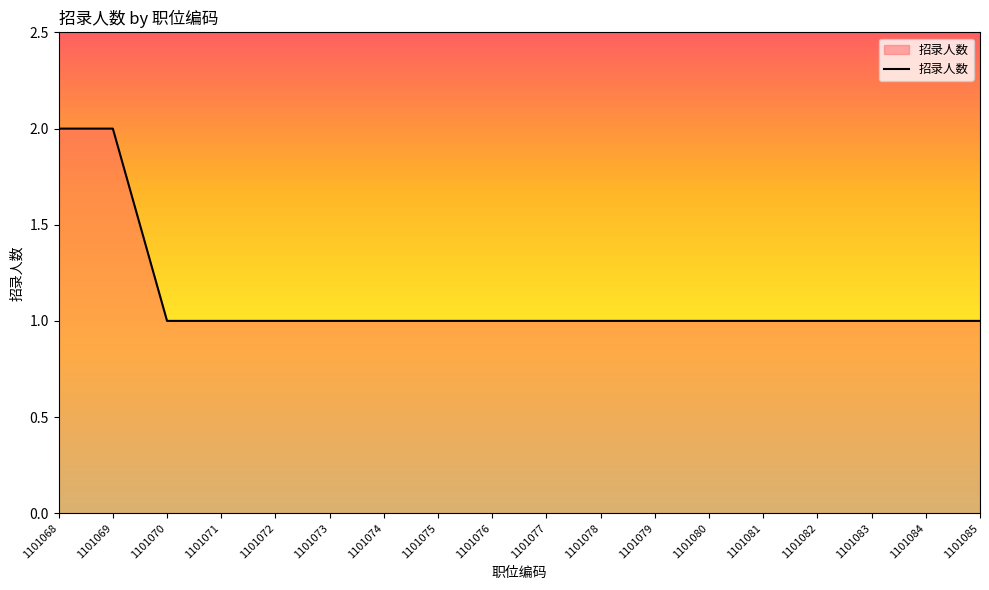

Read the value at 1101083.

1